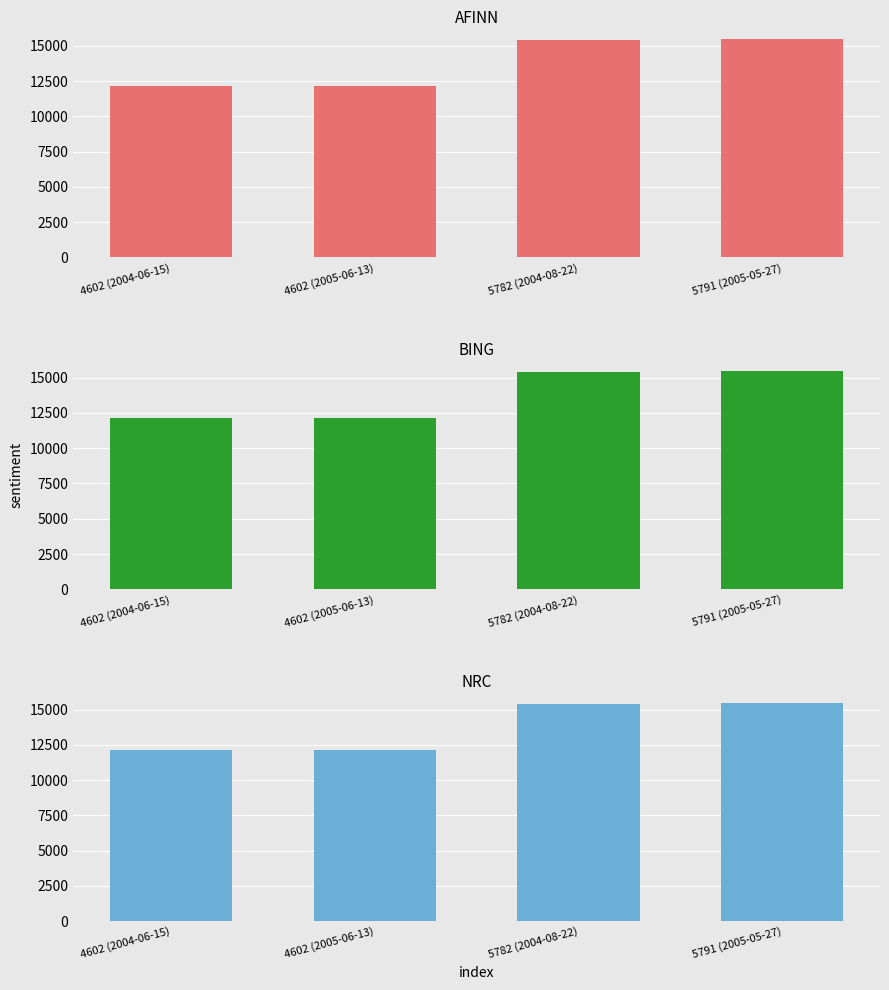

Reading left to right, transcribe all the data shown in this chart.

AFINN: 12119	12127	15428	15447
BING: 12119	12127	15428	15447
NRC: 12119	12127	15428	15447